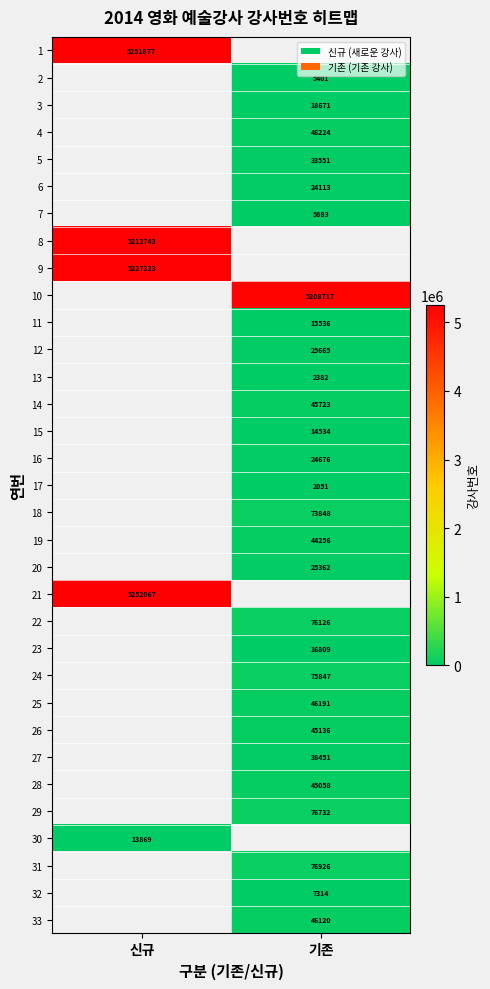

Count the number of categories in the chart.

2